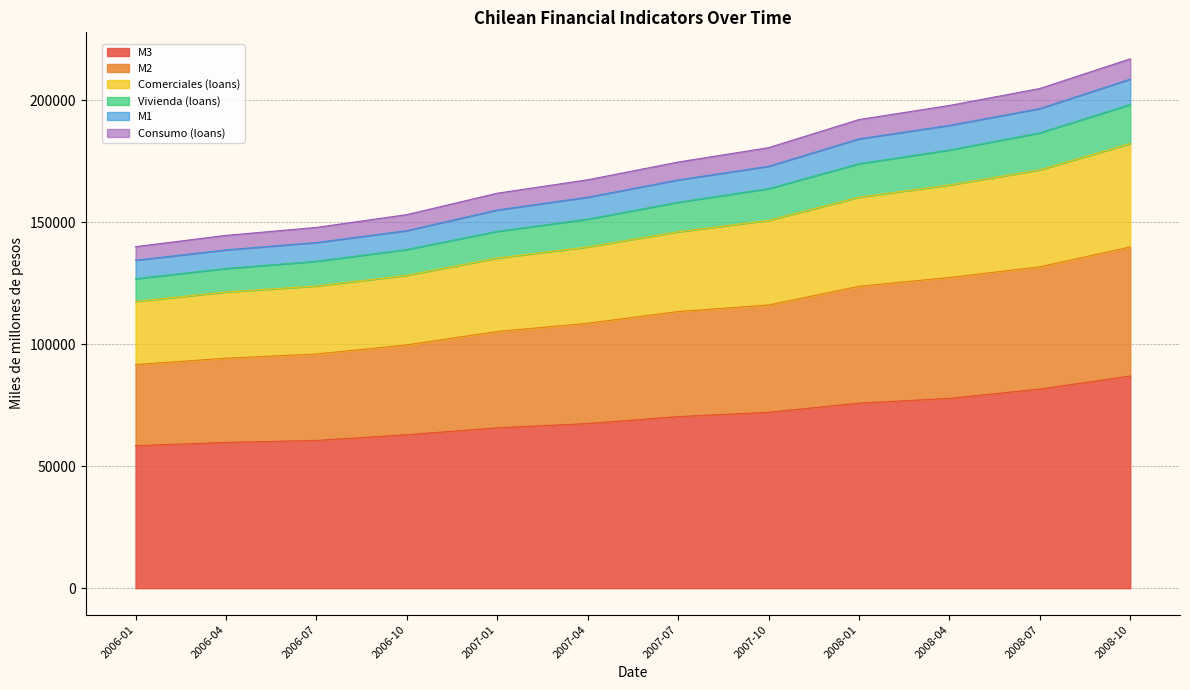

What is the maximum value for M3?

86992.2